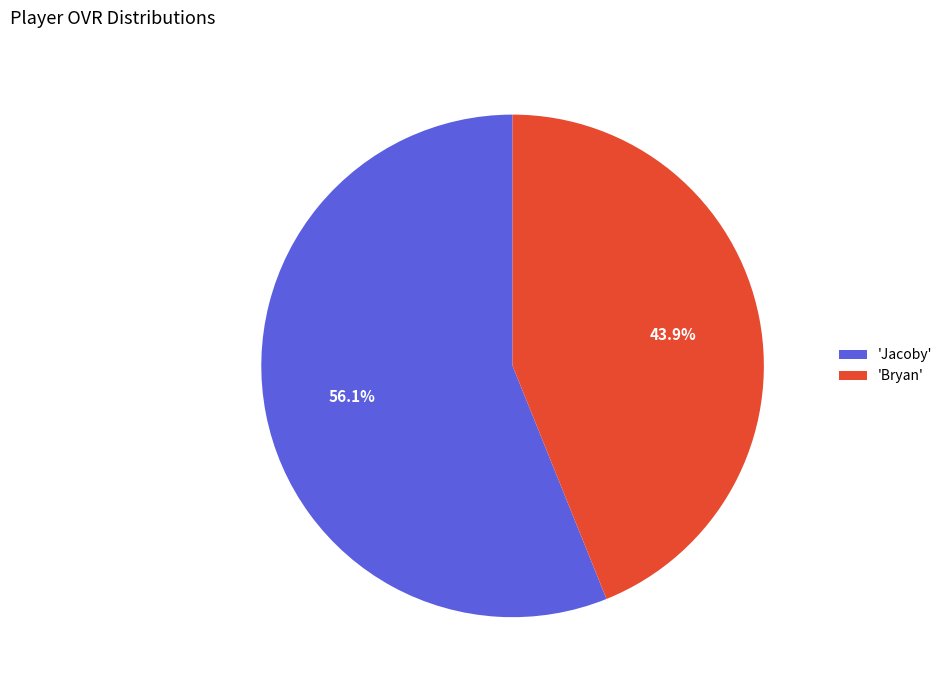

Combined, what portion of the pie is 'Bryan' and 'Jacoby'?

100.0%